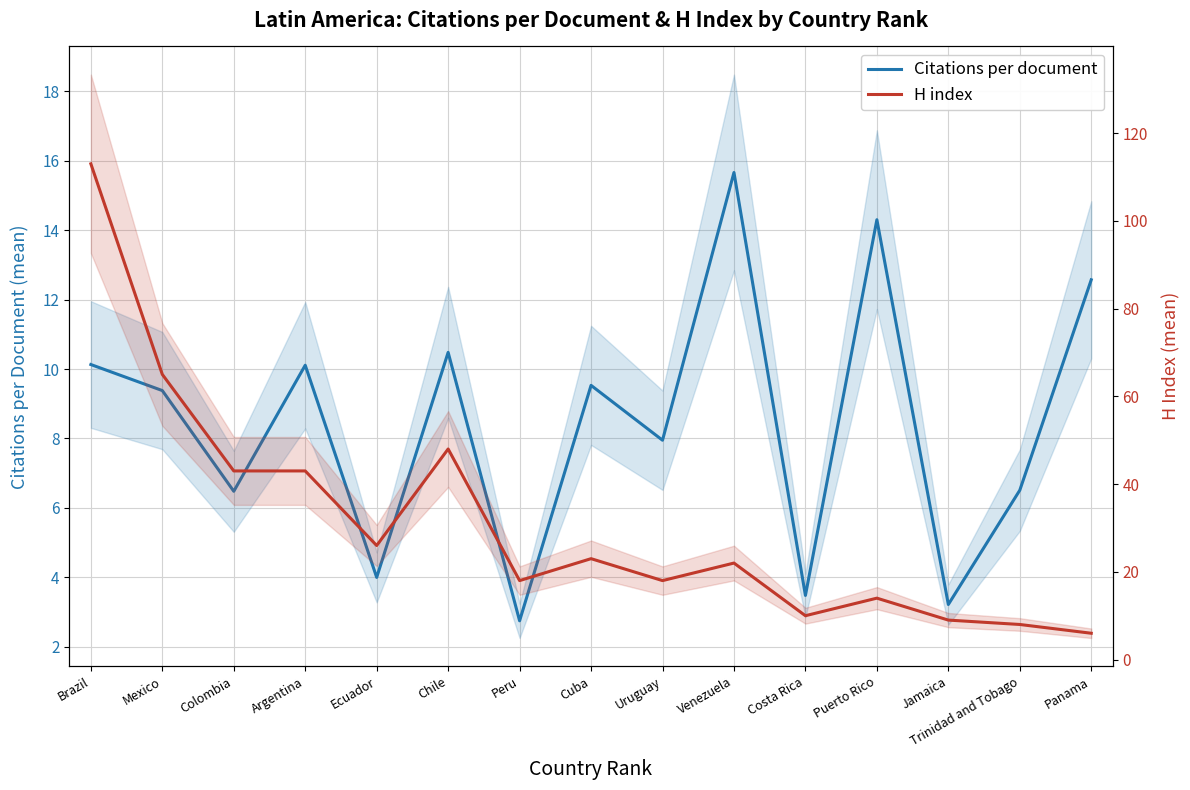

At which category does H index reach its first local valley?

Ecuador